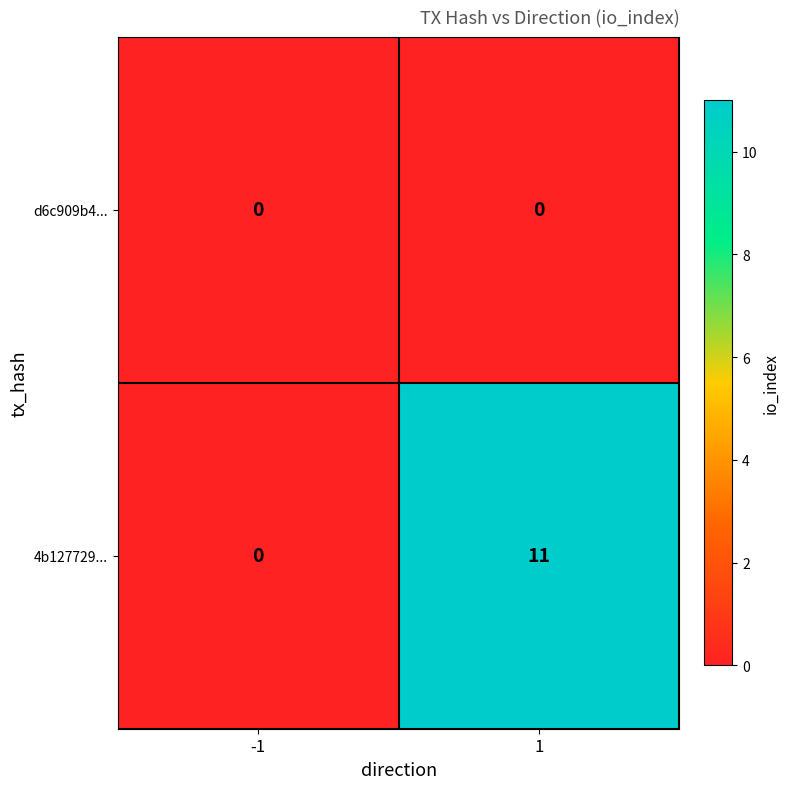

Count the number of categories in the chart.

2